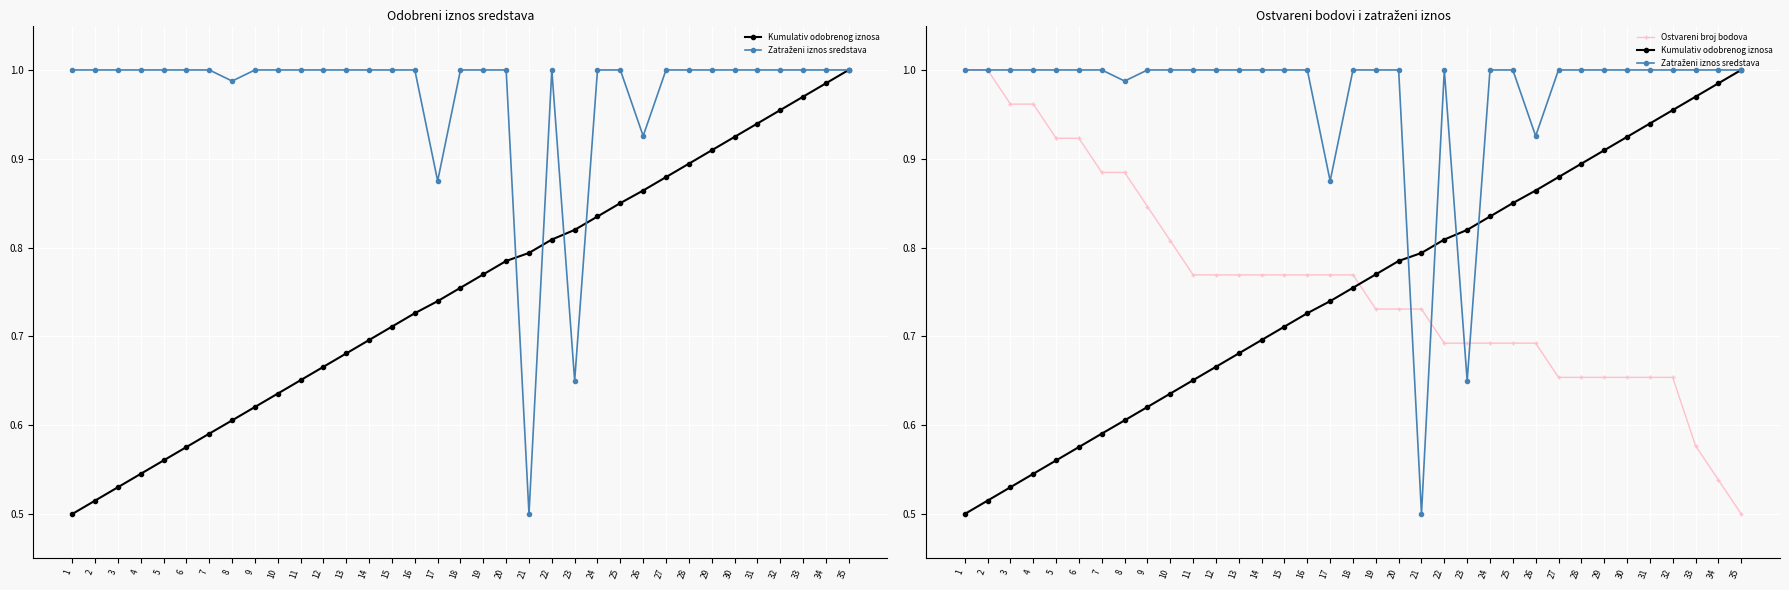

What is the spread (max minus min) of values at 22?

0.3